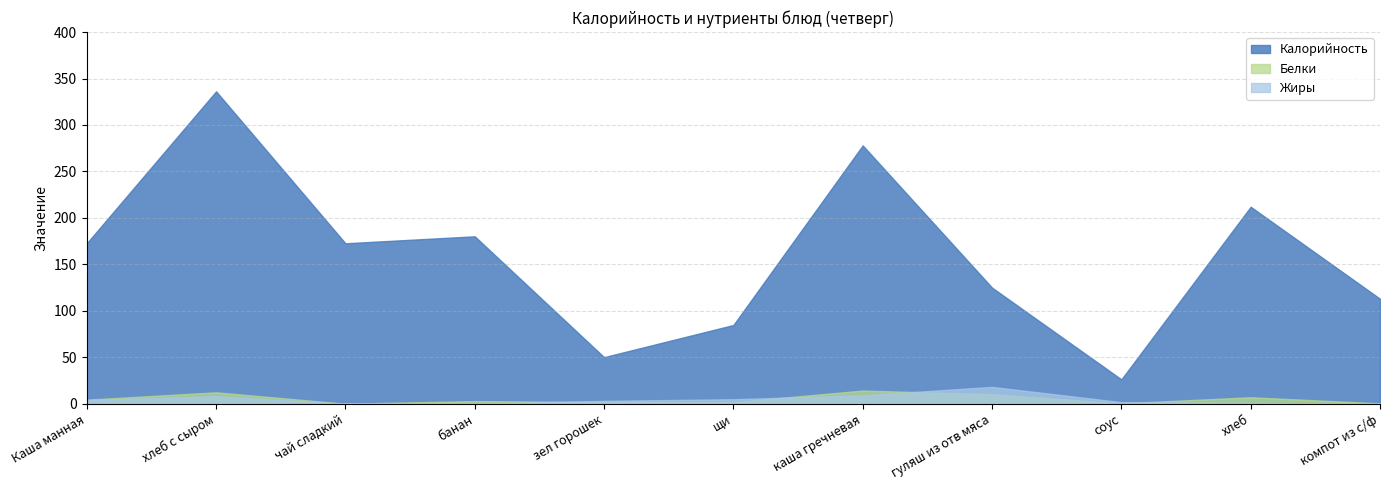

What is the lowest value of the Белки series?

0.1